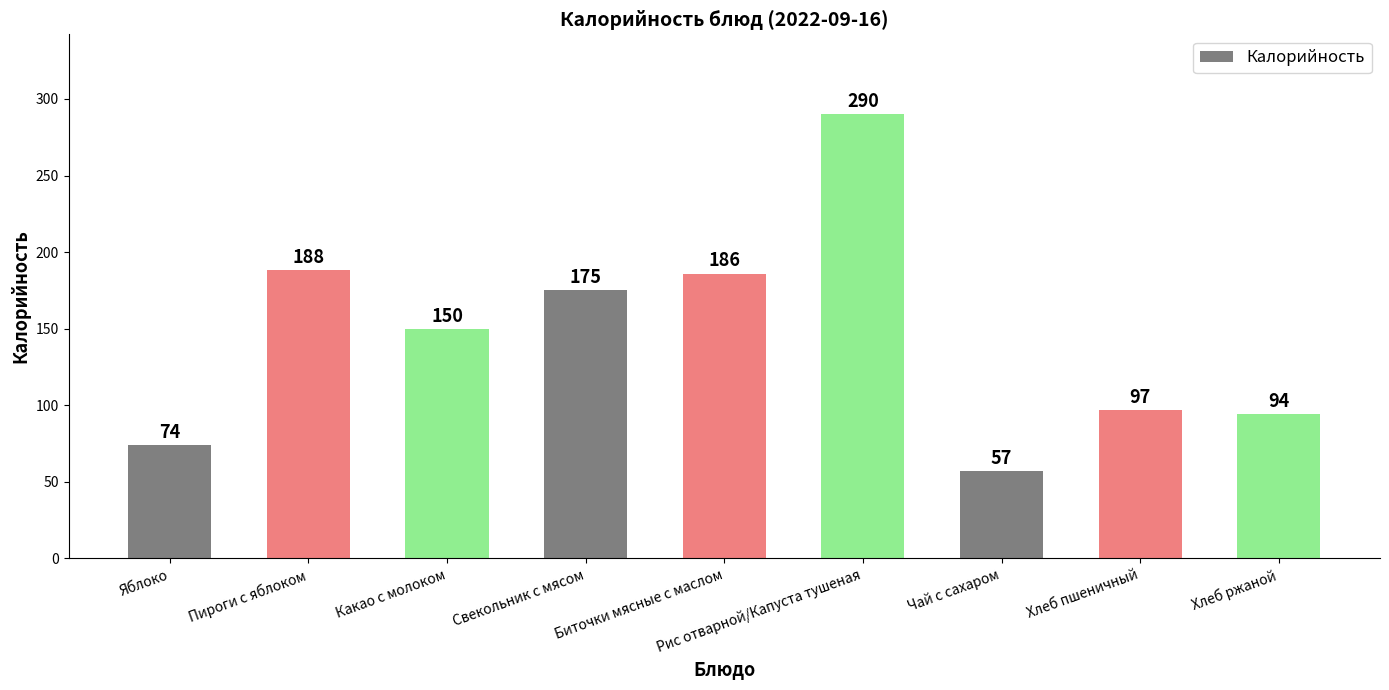

What is the sum of the values at Хлеб пшеничный and Какао с молоком?

247